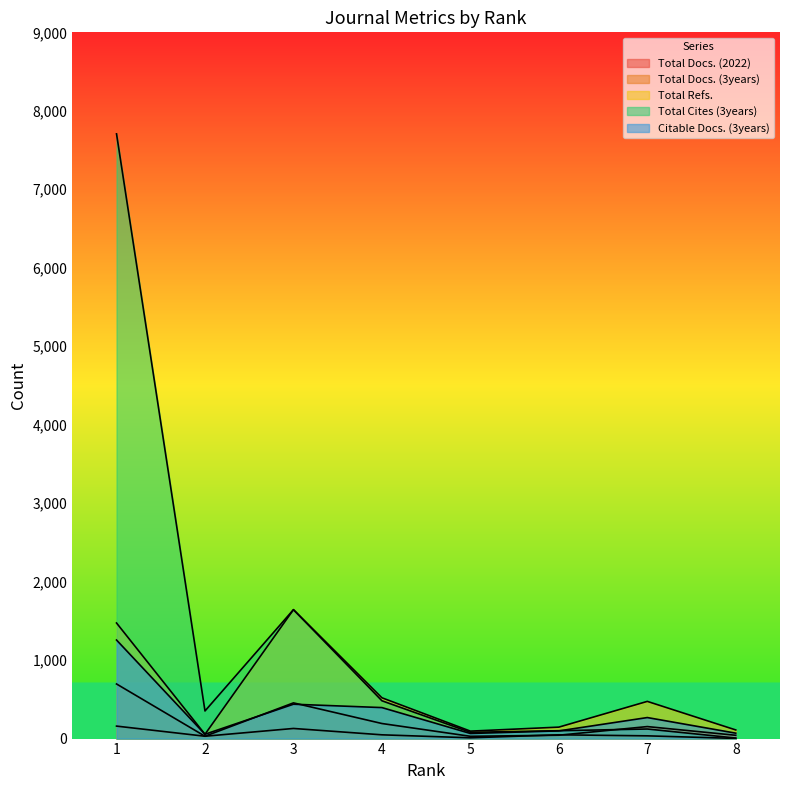

Is it true that Citable Docs. (3years) equals 140 at 6?

False